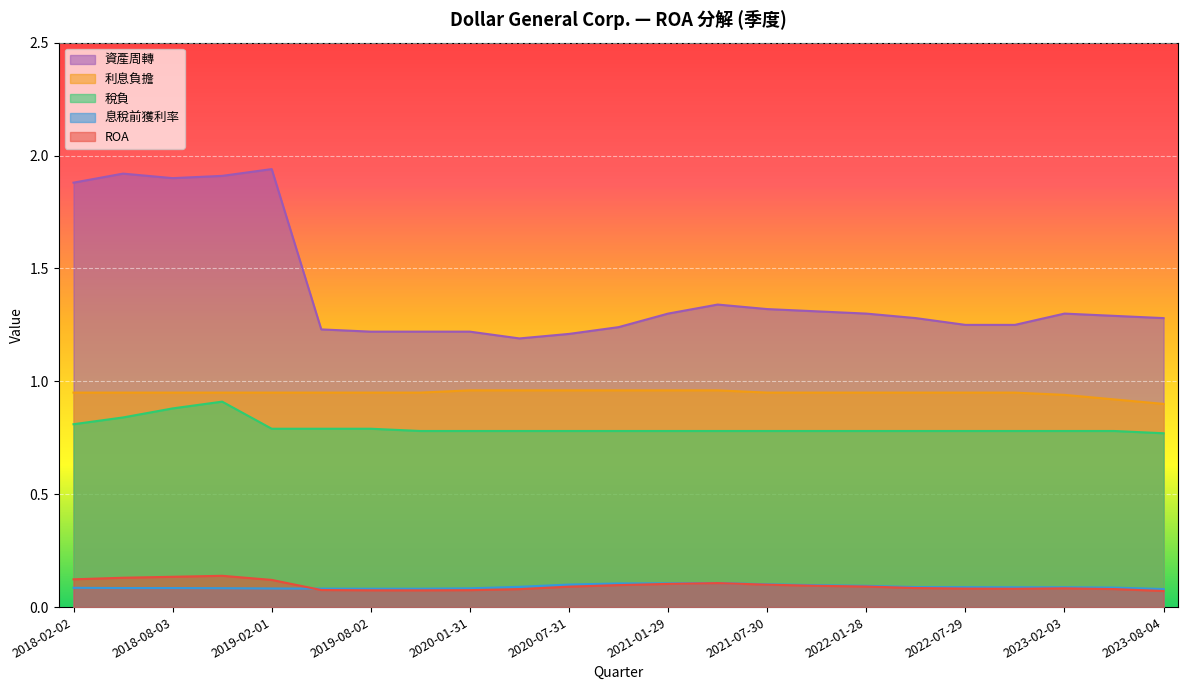

True or false: 稅負 has a value of 0.4 at 2019-08-02.

False